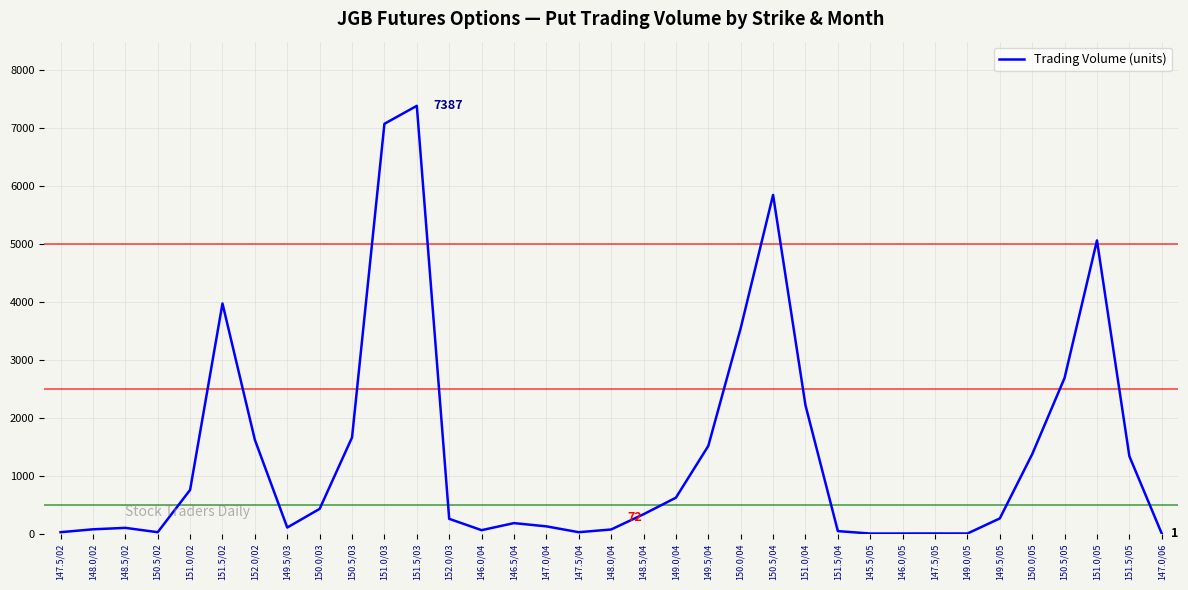

How many distinct data groups are displayed?

1